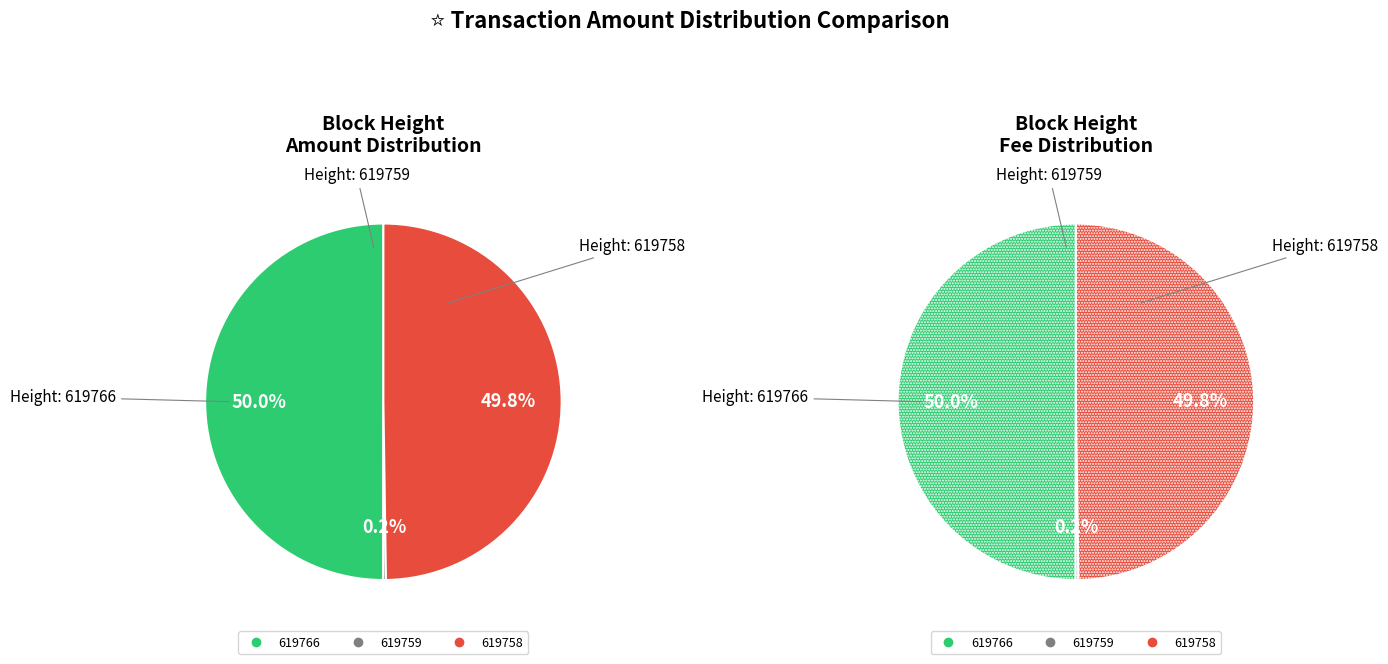

Do 619766 and 619759 together represent more than half of the pie?

Yes